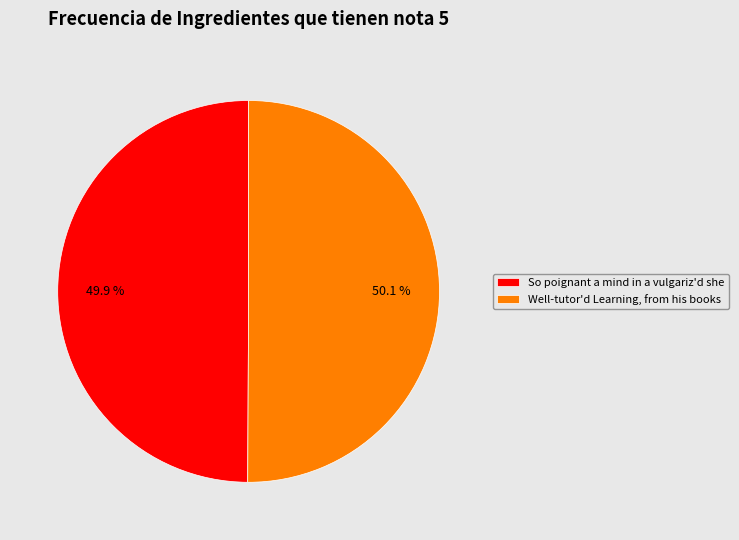

Rank the categories by value from highest to lowest.

Well-tutor'd Learning, from his books, So poignant a mind in a vulgariz'd she